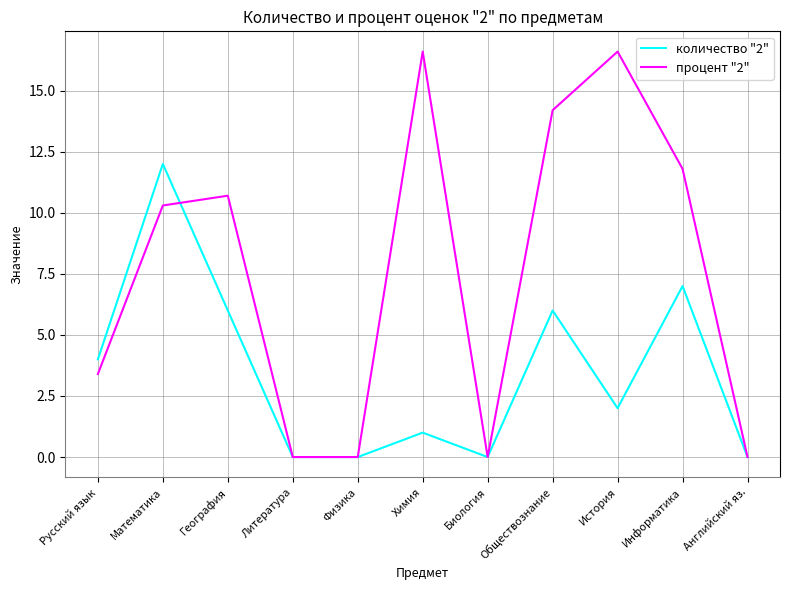

Rank the series by their average value, from highest to lowest.

процент "2", количество "2"